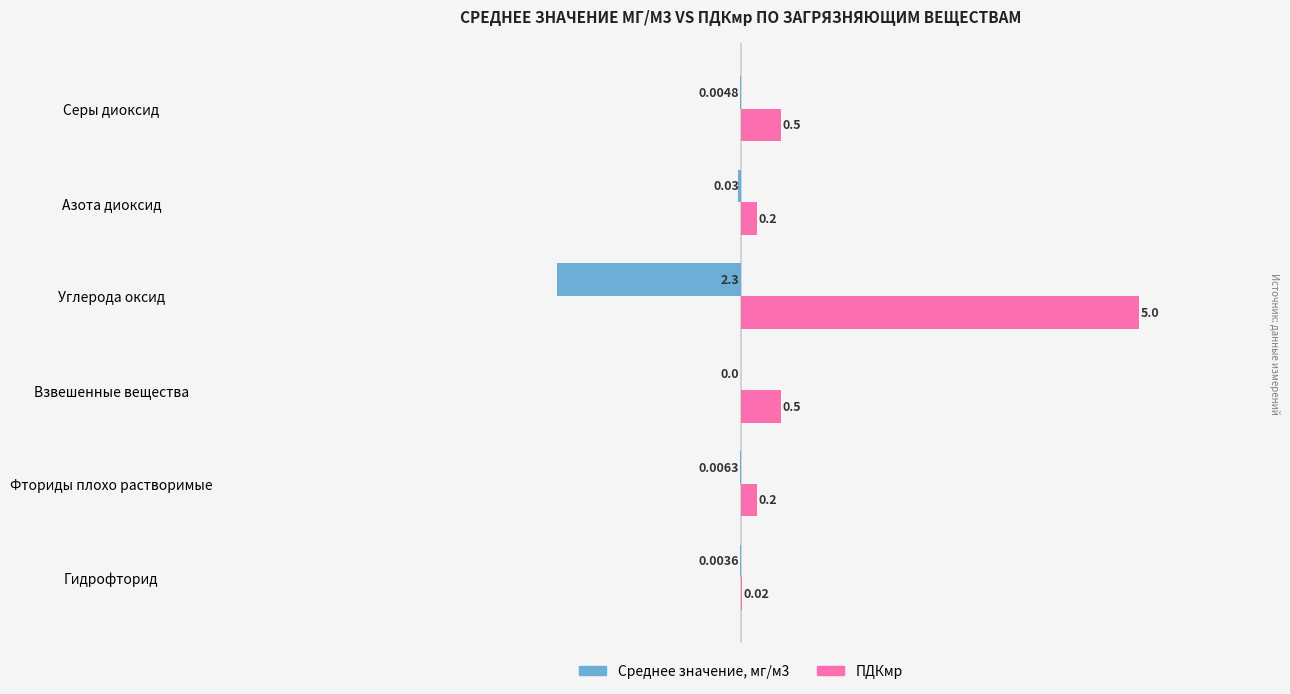

Is the value of ПДКмр at Углерода оксид greater than the value of Среднее значение, мг/м3 at Углерода оксид?

Yes